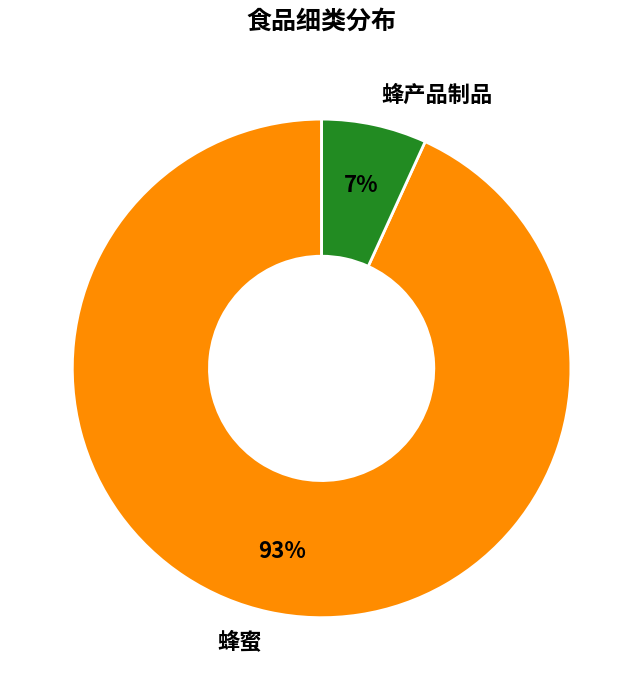

What percentage is the 蜂产品制品 slice, to the nearest percent?

7%